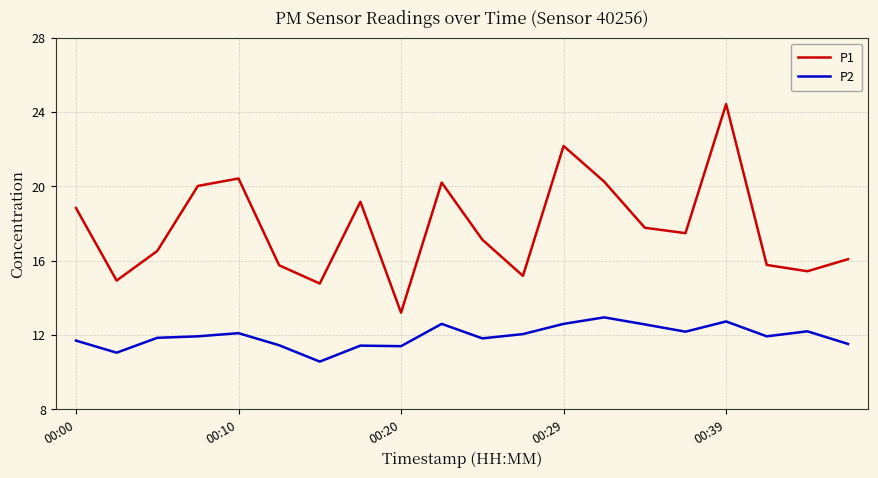

What is the greatest value displayed?

24.4